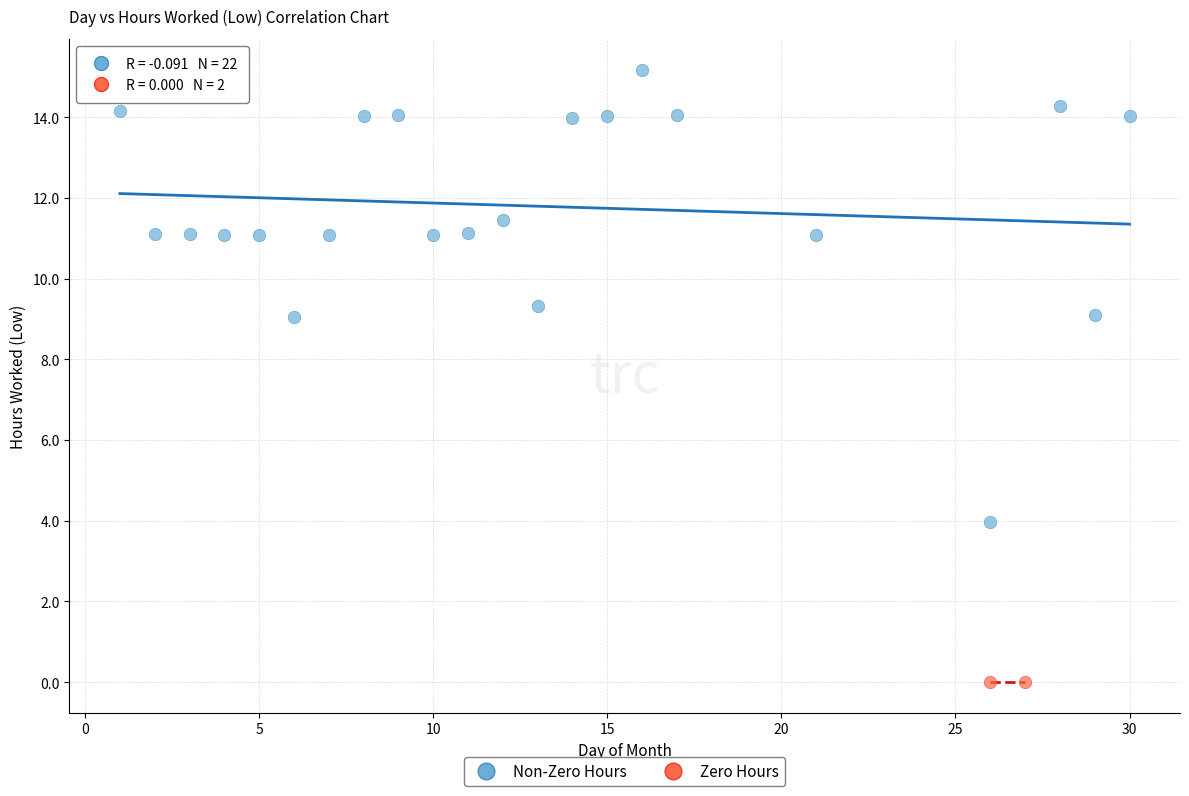

Which series reaches the minimum Y coordinate?

Zero Hours